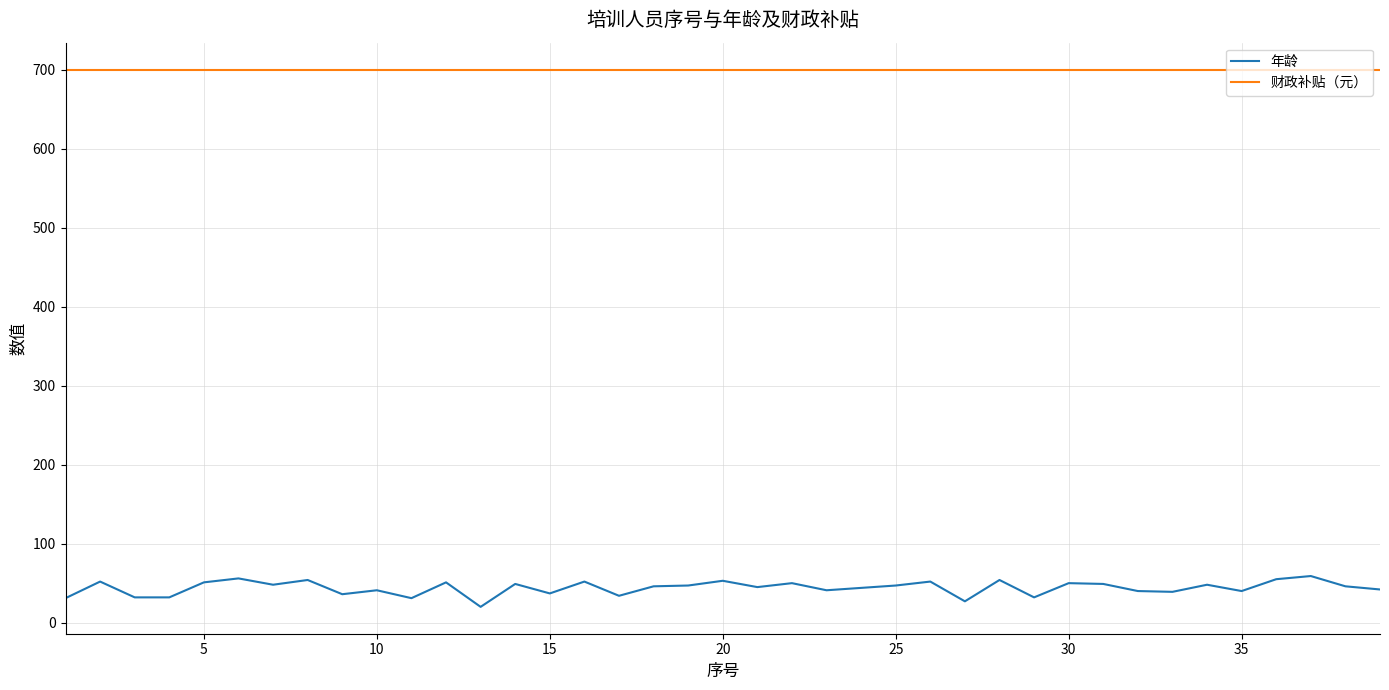

Does the chart have visible grid lines?

Yes